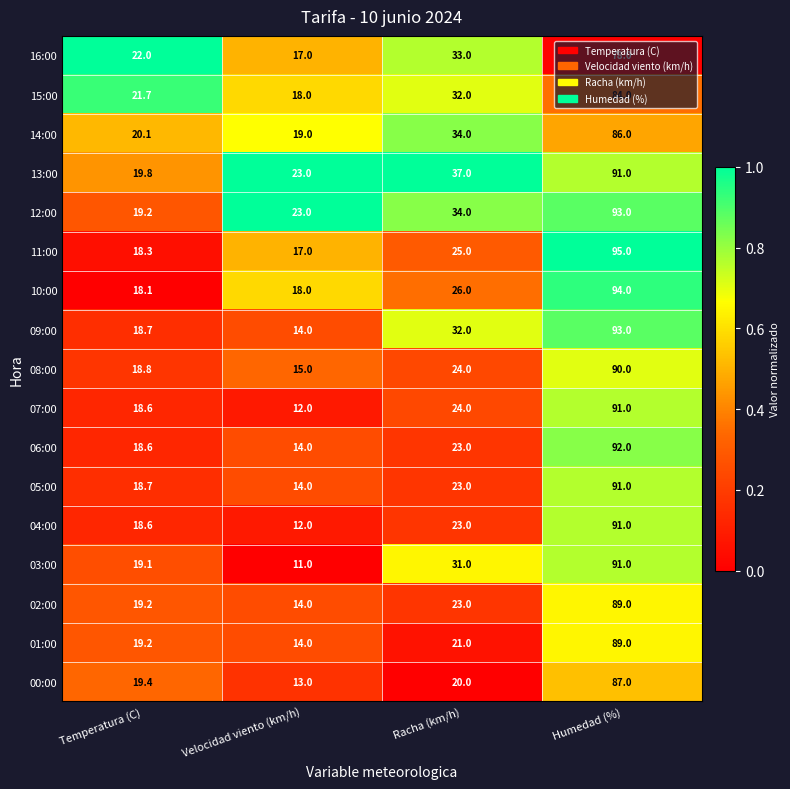

True or false: 04:00 has a value of 10.9 at Temperatura (C).

False